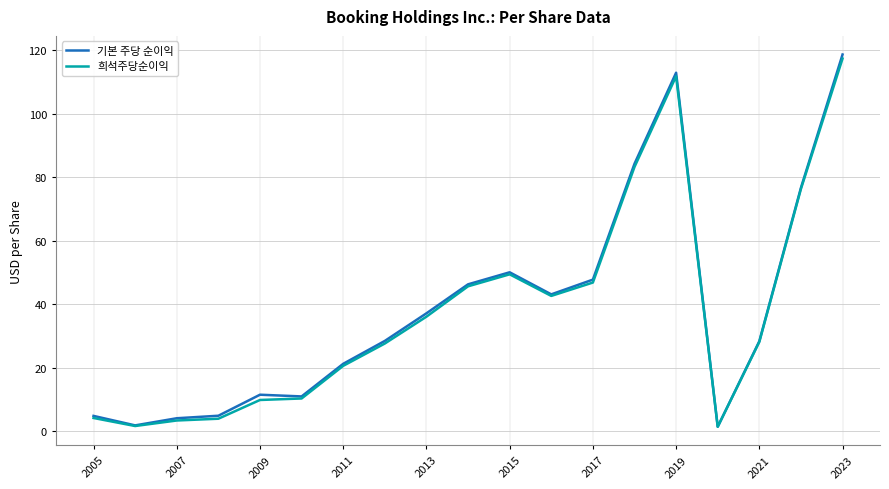

Which series has the largest range (max minus min)?

기본 주당 순이익